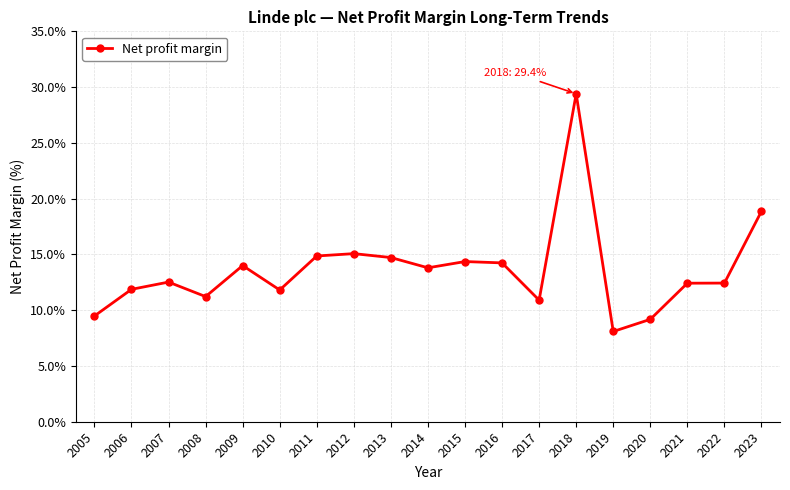

Does the chart have visible grid lines?

Yes